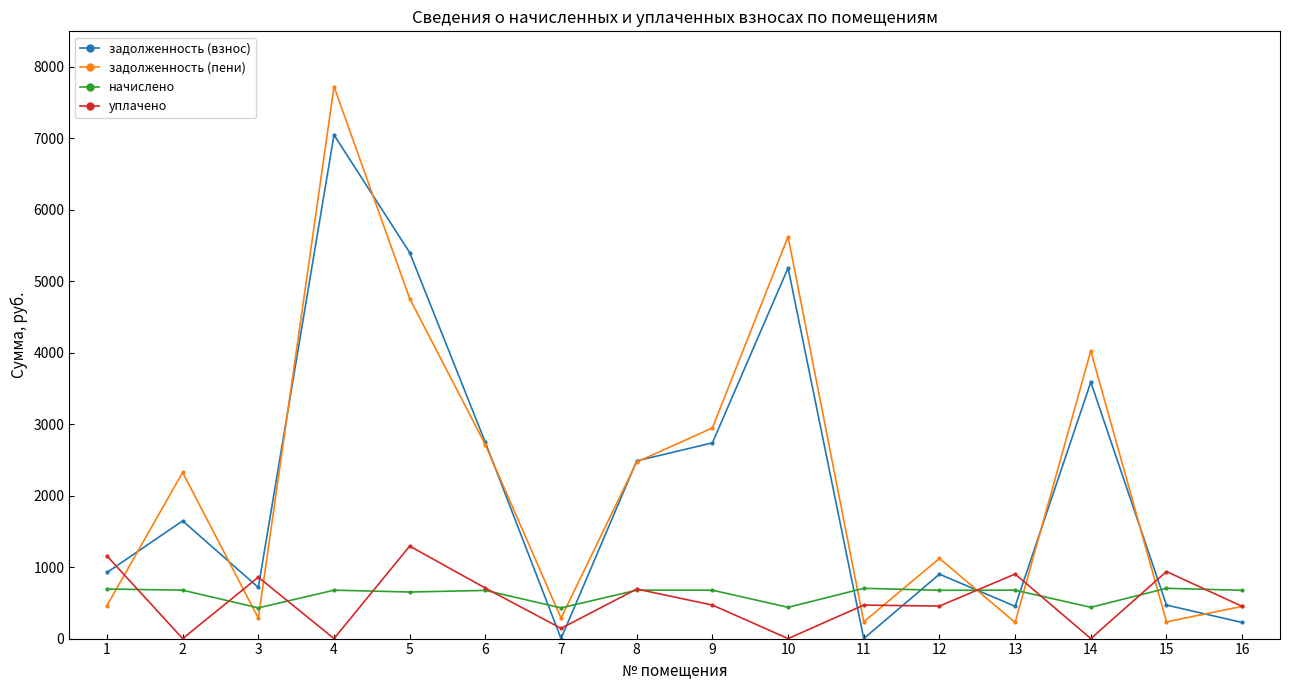

Which series has the largest total across all categories?

задолженность (пени)